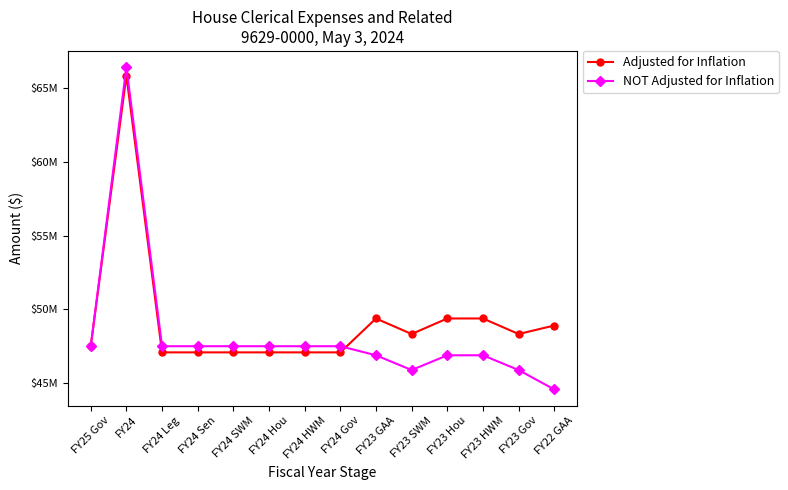

What is the difference between the maximum and second lowest values in the Adjusted for Inflation series?

18749712